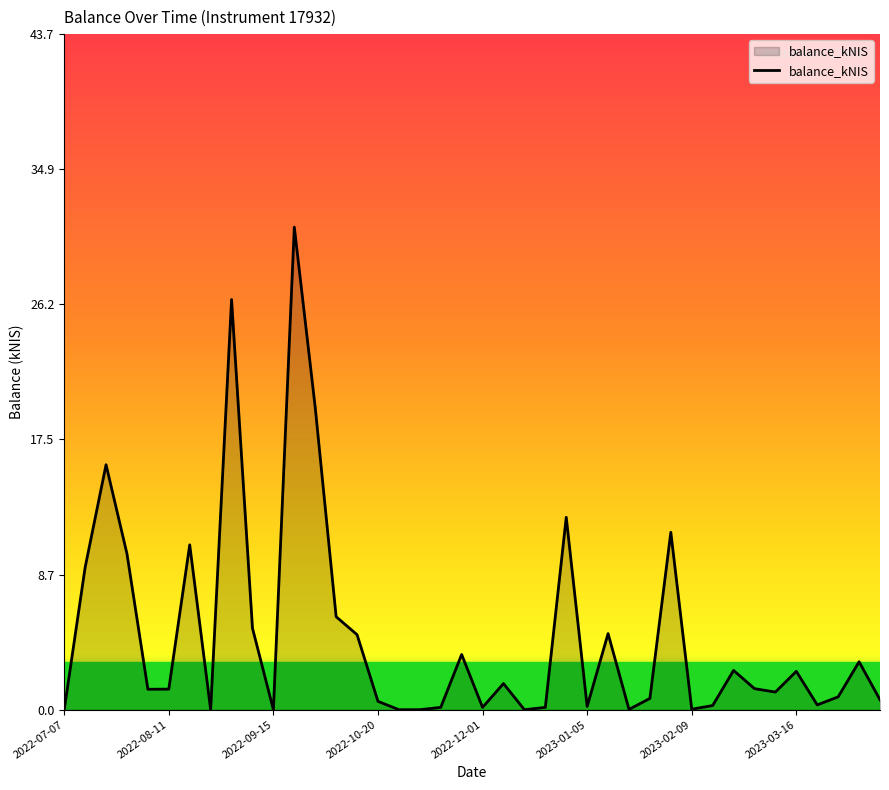

How many lines are shown in the chart?

1